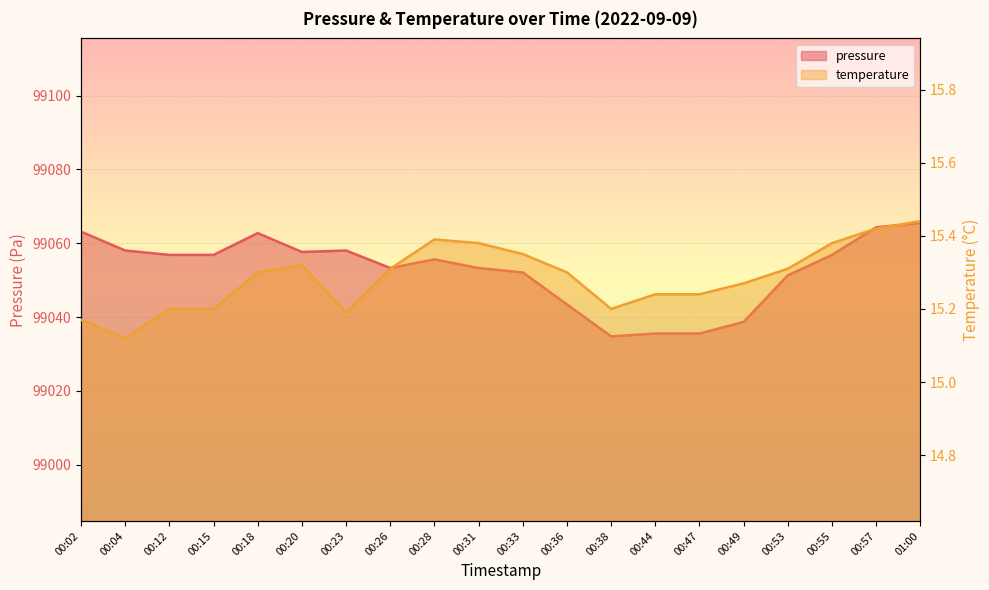

Rank the series by their maximum value, from lowest to highest.

temperature, pressure